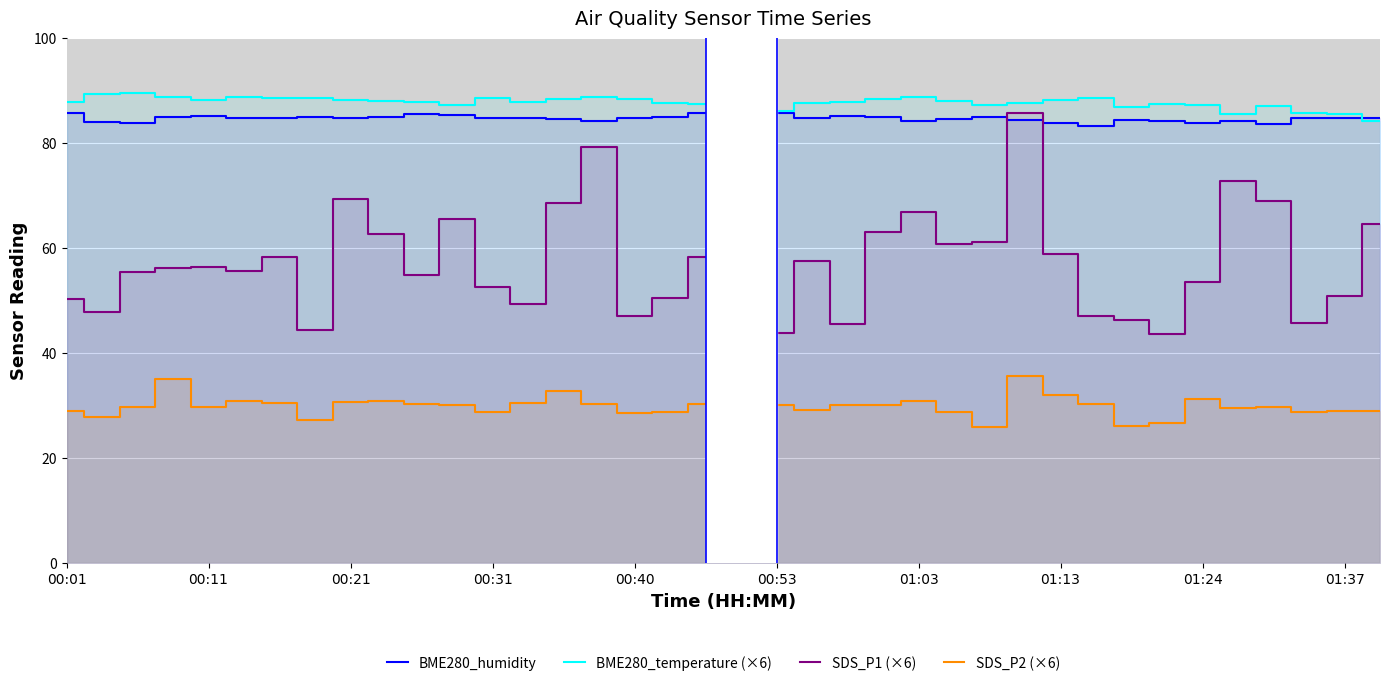

True or false: BME280_temperature (×6) has more than 0 interior local peaks.

True